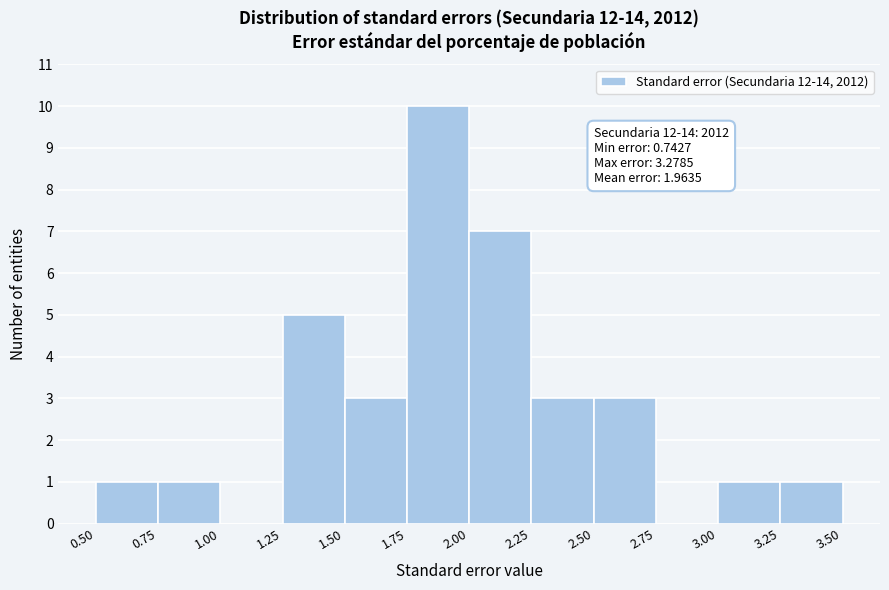

Over which range of the x-axis is the bar tallest?

1.75 to 2.00